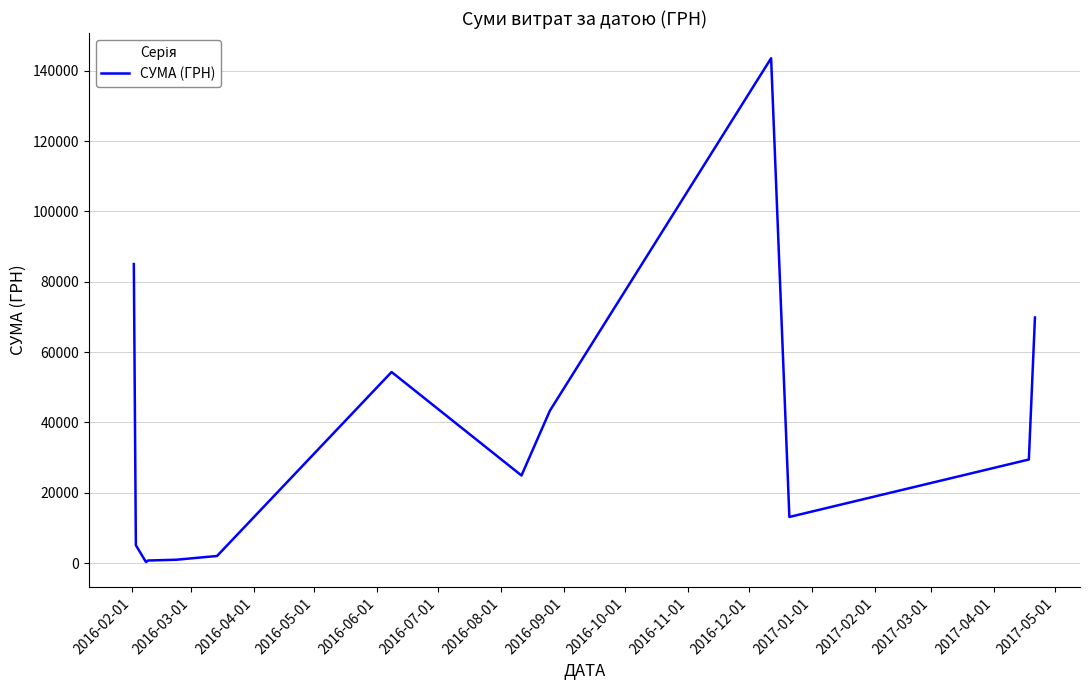

What is the maximum value shown in the chart?

143568.0